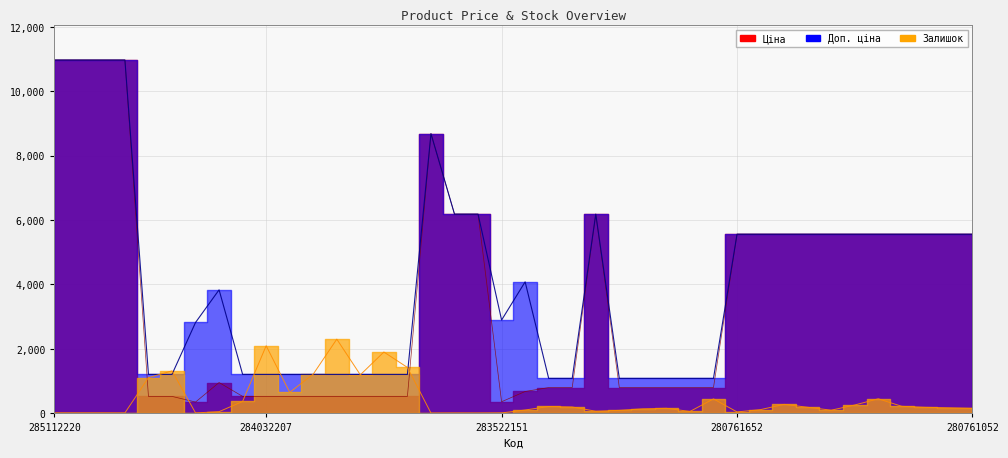

Which series has the largest total across all categories?

Доп. ціна